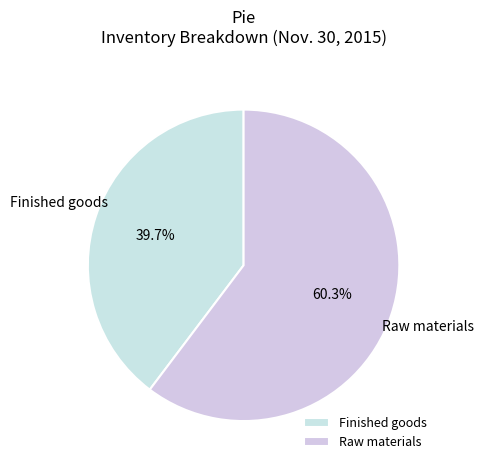

What is the smallest slice in the pie chart?

Finished goods